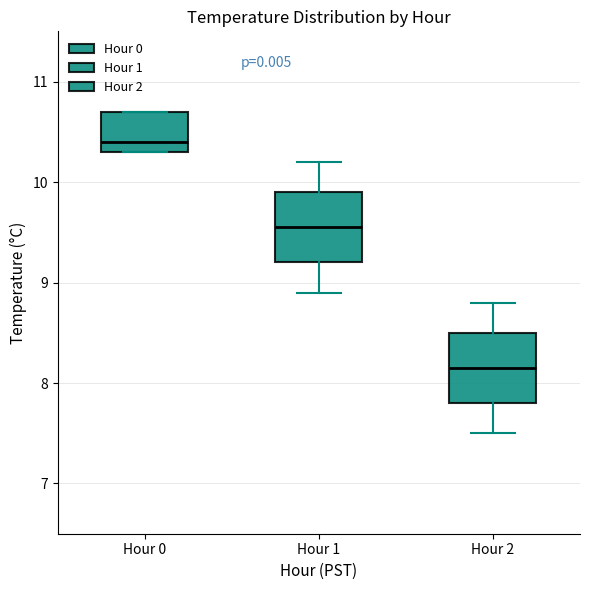

Reading left to right, read every box against the y-axis: the position of its median line, the range the box covers, and the ends of its whiskers. The values are not printed on the chart, so give them approximately, as read against the axis.

Hour 0: median 10.4, box 10.3 to 10.7, whiskers 10.3 to 10.7
Hour 1: median 9.6, box 9.2 to 9.9, whiskers 8.9 to 10.2
Hour 2: median 8.2, box 7.8 to 8.5, whiskers 7.5 to 8.8